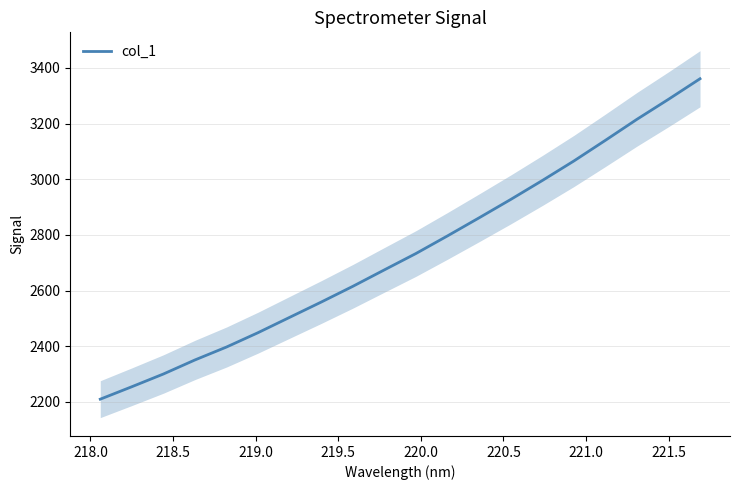

Between 218.0 and 219.5, which is larger?

219.5